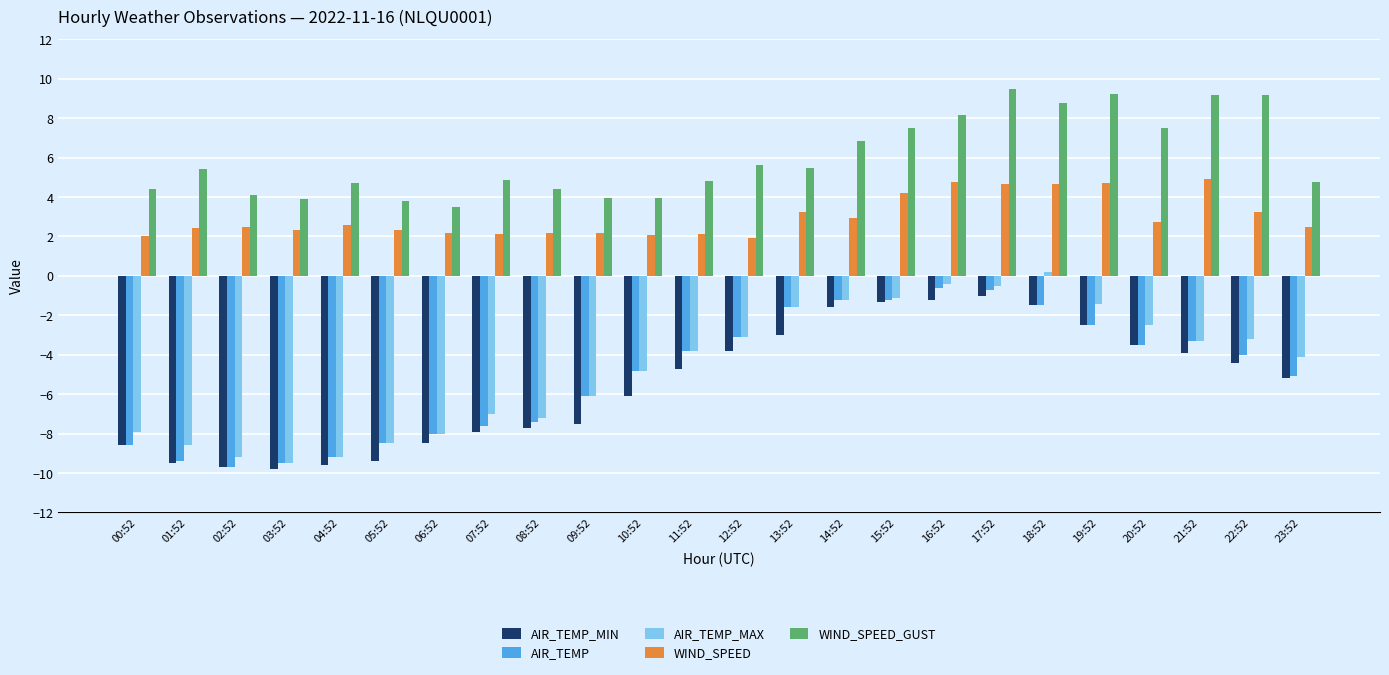

What is the difference between the AIR_TEMP_MAX values at 12:52 and 17:52?

2.6